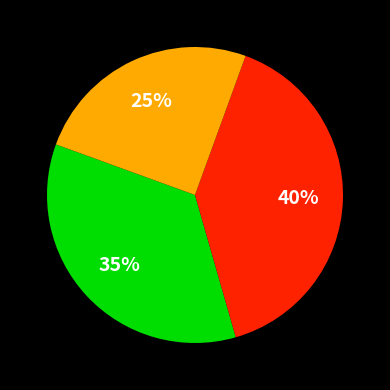

Does any single category account for the majority?

No